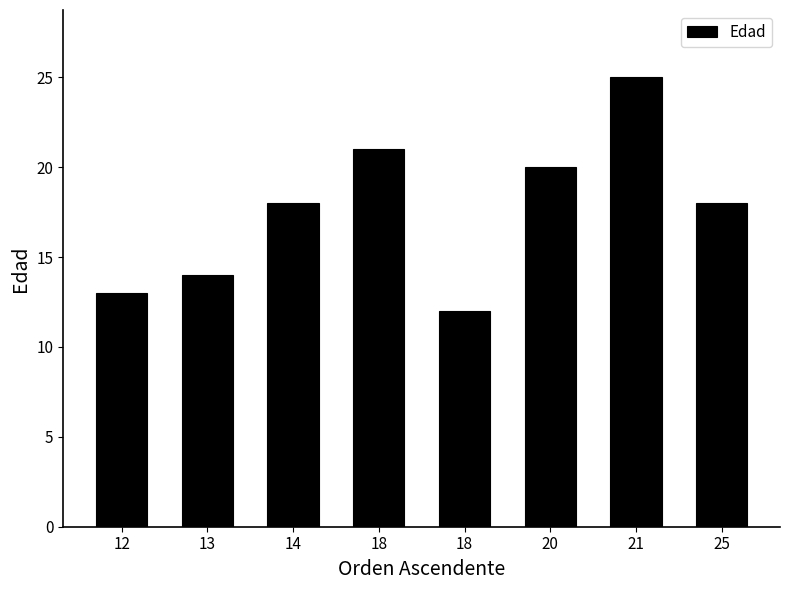

How many data points does each series have?

8